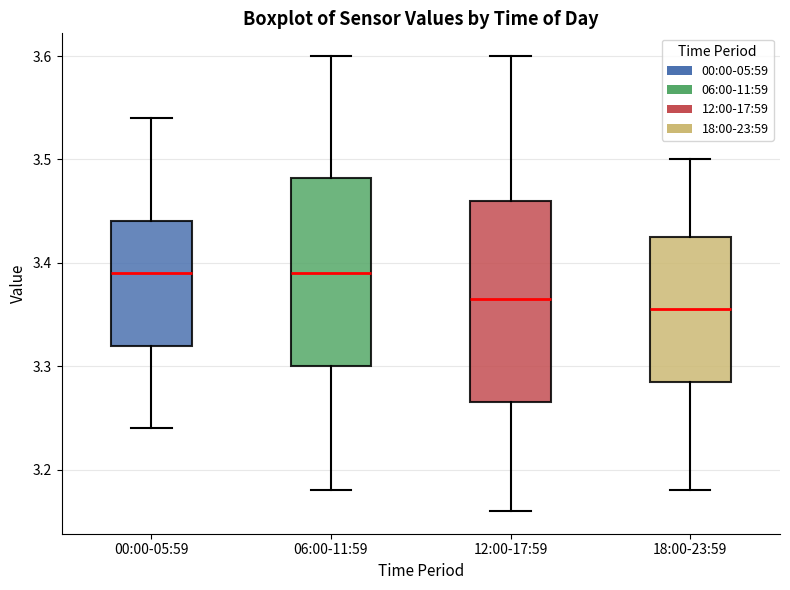

Which box has the lowest median line?

18:00-23:59